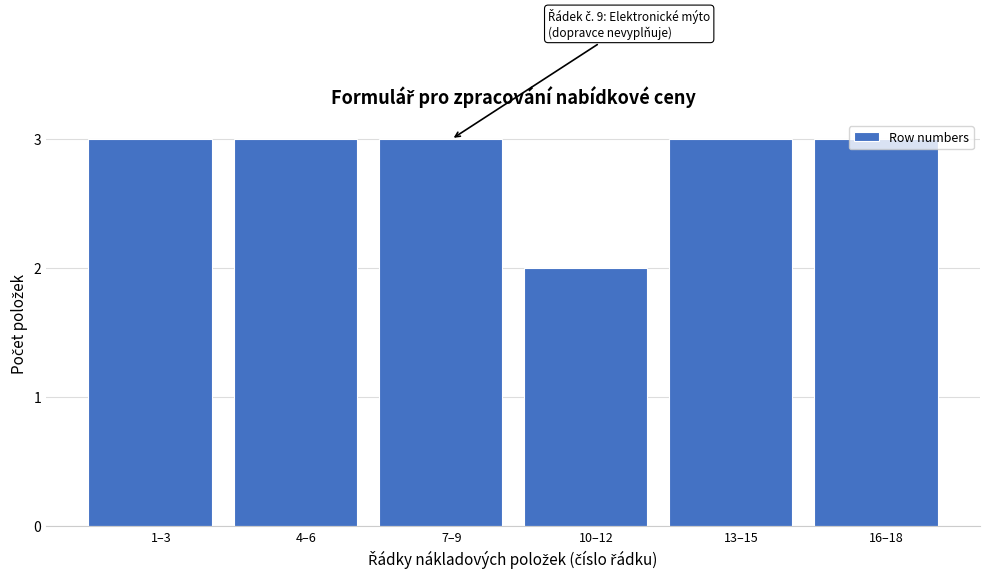

The chart shows a value of 3 at 4–6. True or false?

True